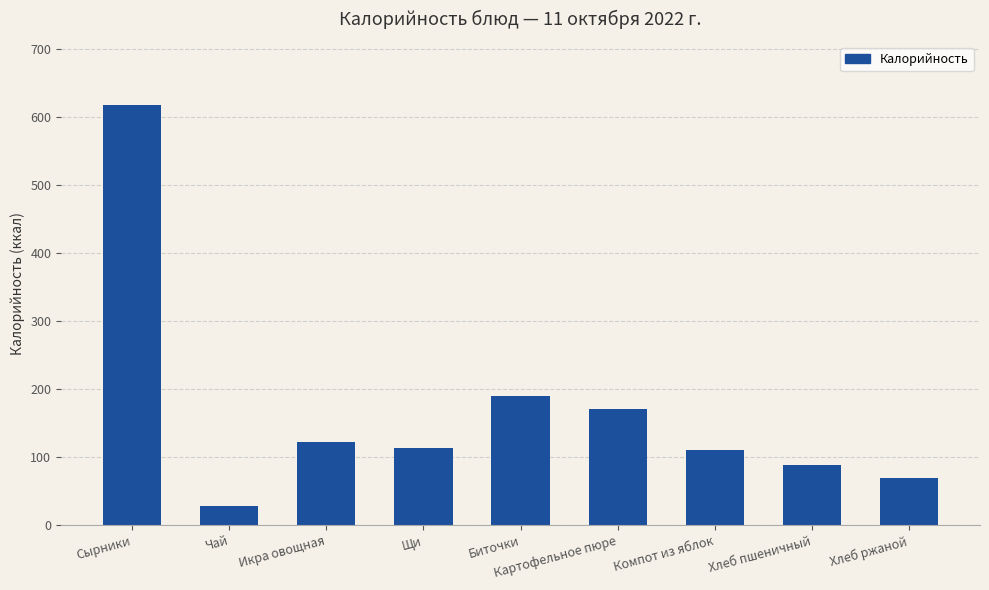

What is the label of the 3rd bar from the right?

Компот из яблок